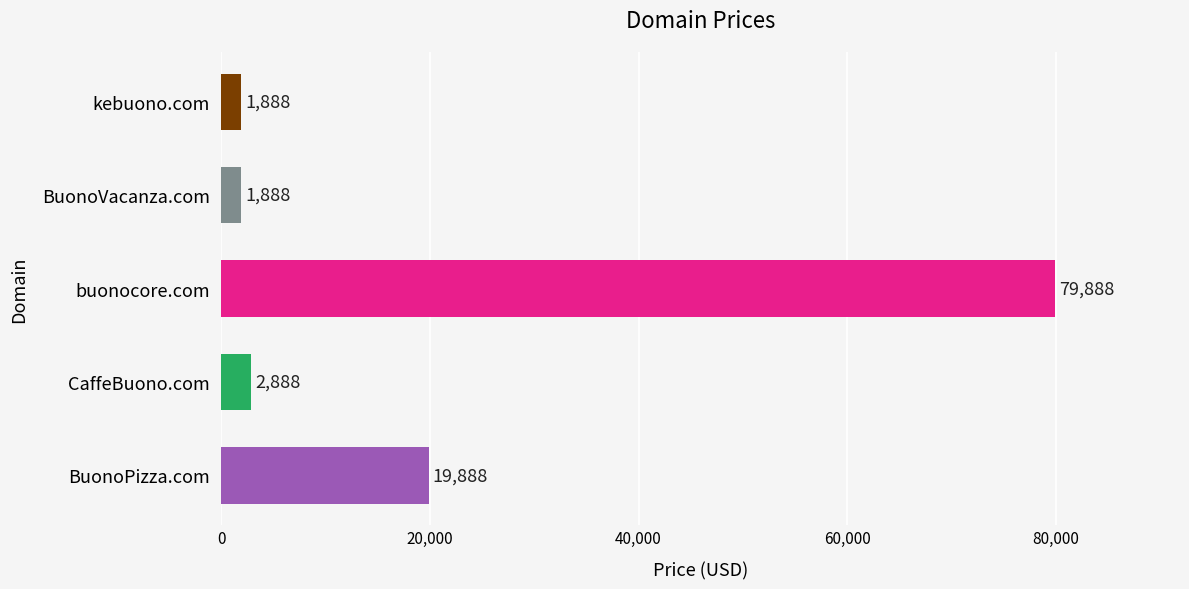

Read the value at kebuono.com, to the nearest 10.

1890